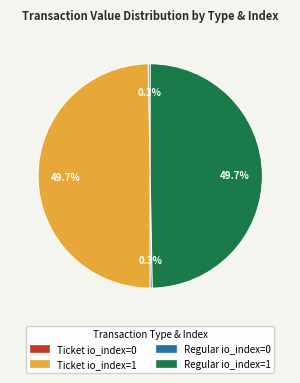

How many slices are in this pie chart?

4